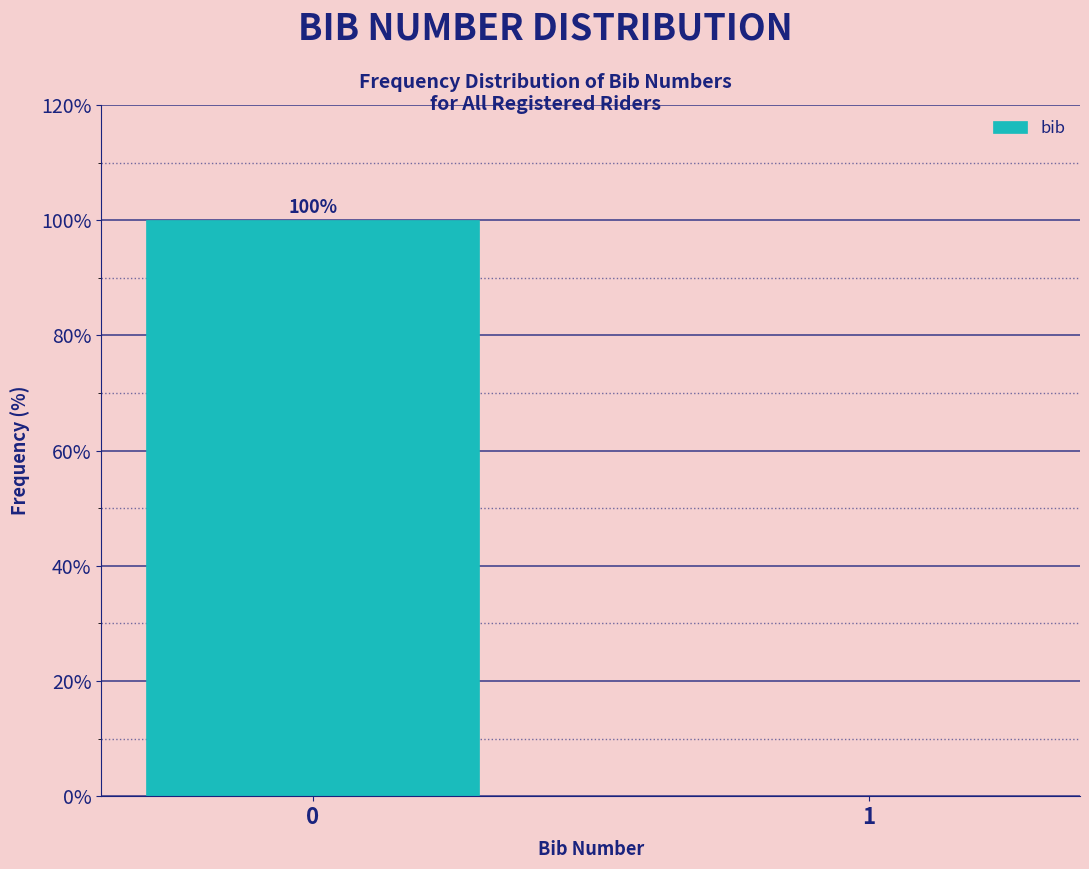

Reading left to right, what are all the values shown in this chart?

0=100	1=0